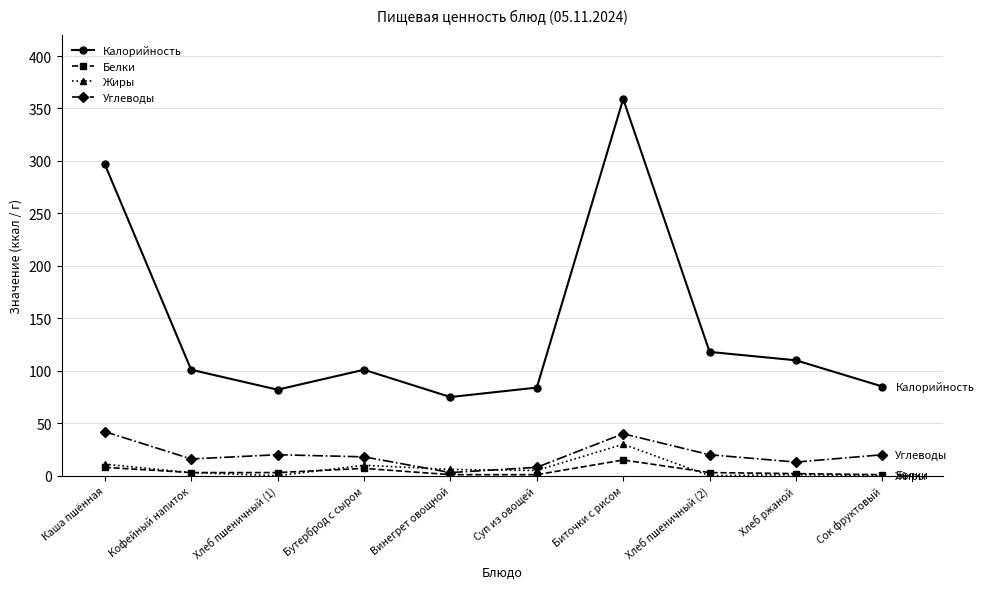

Which category has the highest value across all series?

Биточки с рисом